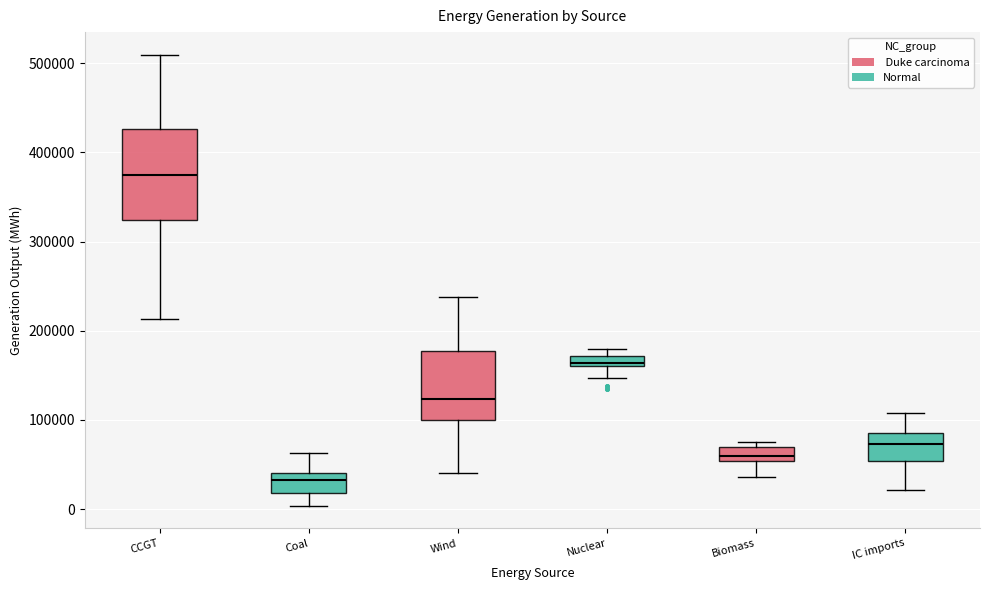

Which box is the tallest, from its lower edge to its upper edge?

CCGT